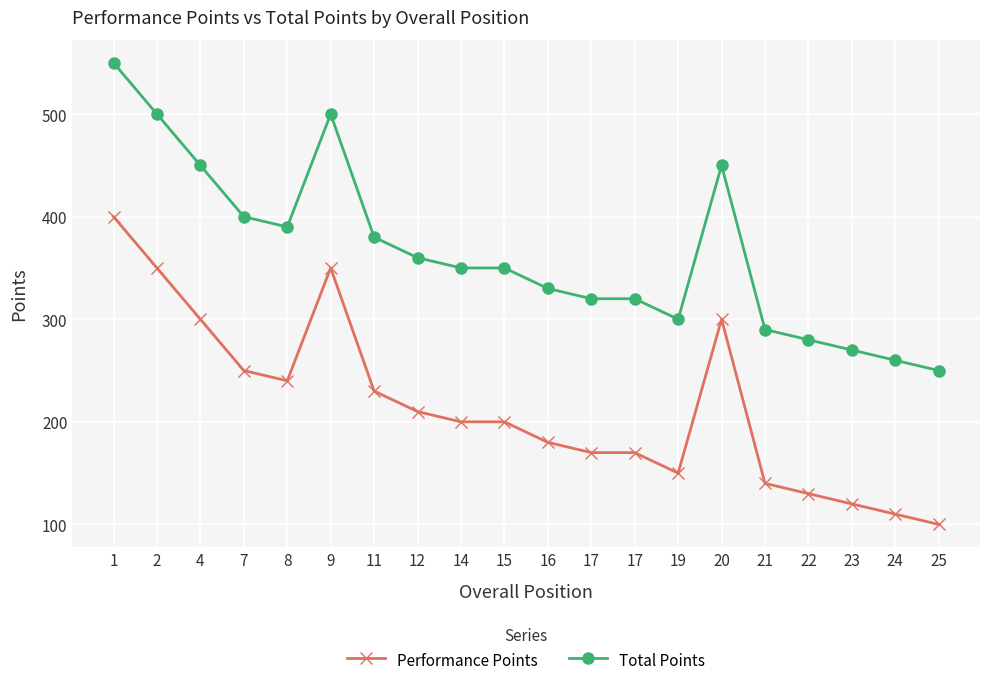

How many lines are shown in the chart?

2